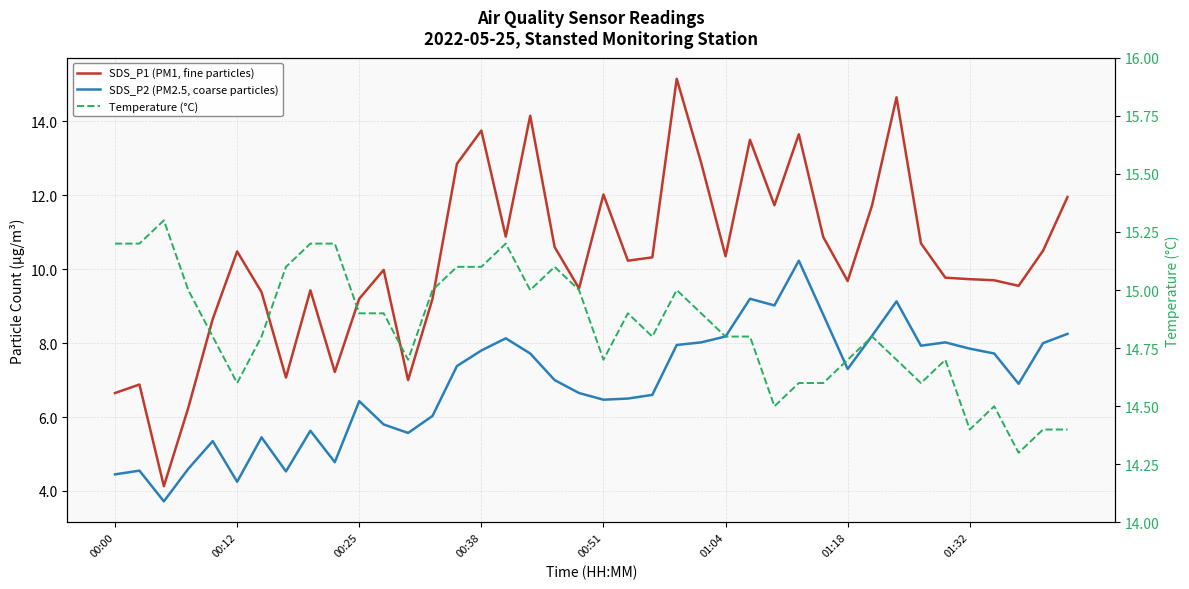

In Temperature (°C), how many points are lower than both neighbors (excluding endpoints)?

9